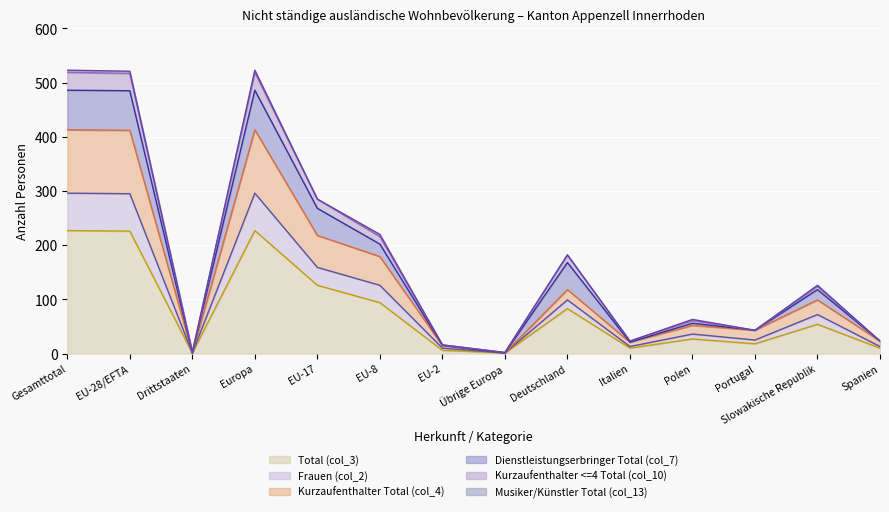

At Europa, list the series in order from largest to smallest.

Musiker/Künstler Total (col_13) (Linie), Kurzaufenthalter <=4 Total (col_10) (Linie), Dienstleistungserbringer Total (col_7) (Linie), Kurzaufenthalter Total (col_4) (Linie), Frauen (col_2) (Linie), Total (col_3) (Linie)